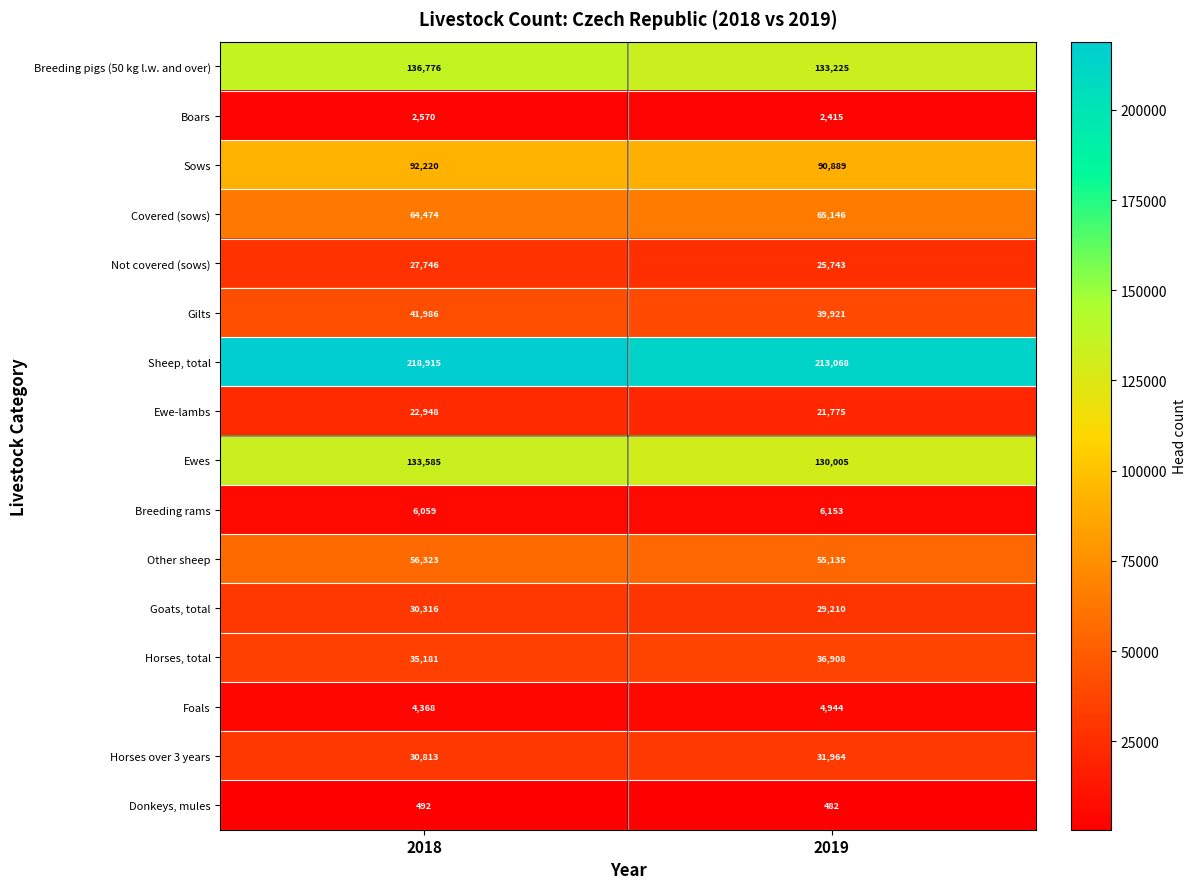

Which category has the highest value across all series?

2018